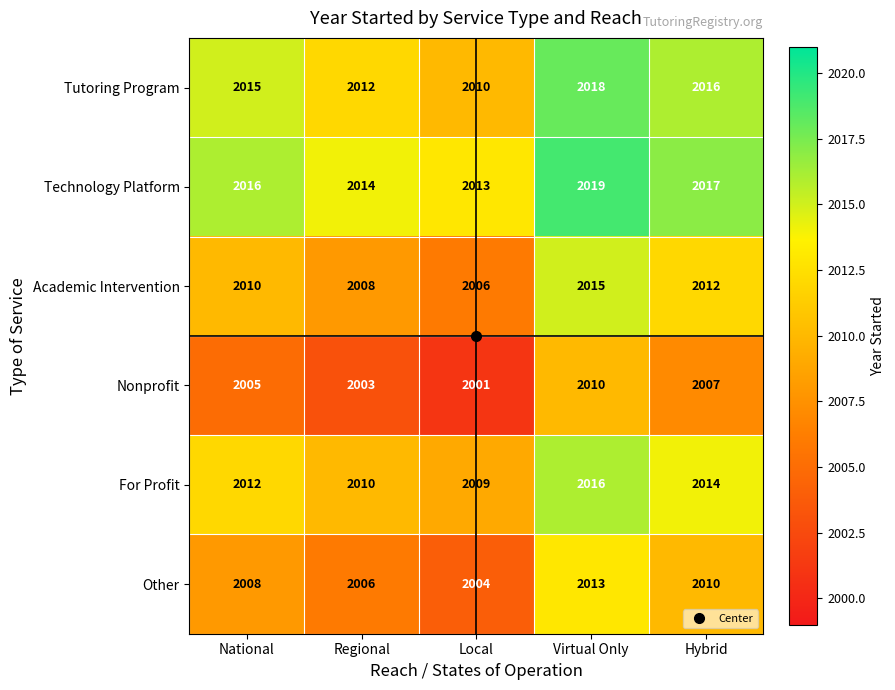

What is the difference between the maximum and minimum values in the Other series?

9